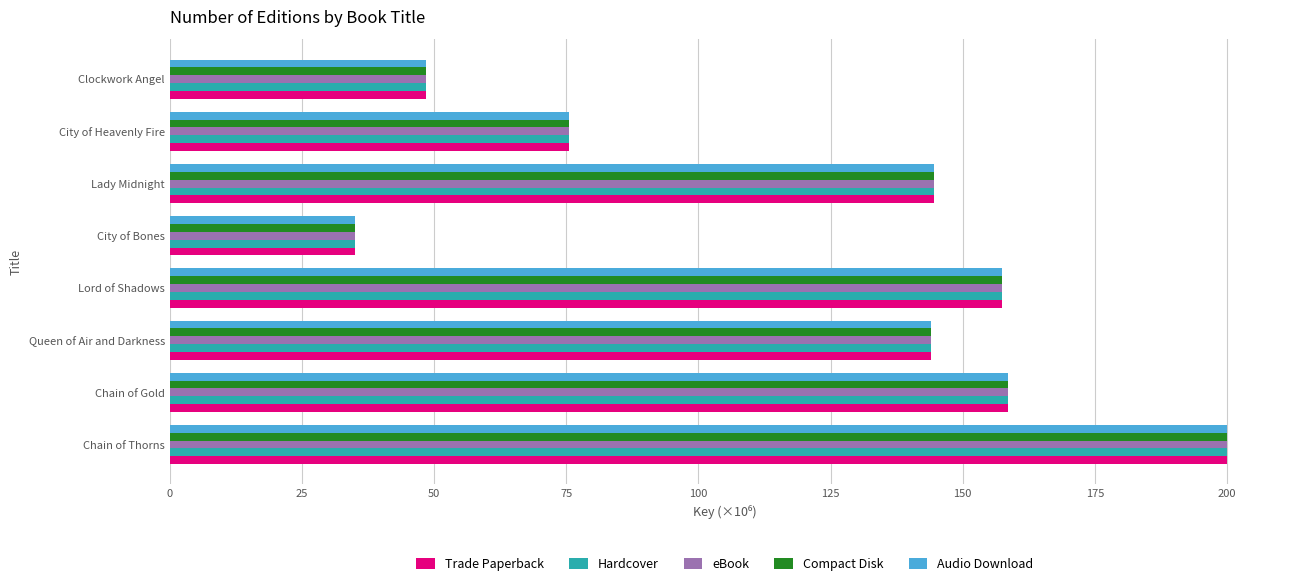

What is the total value across all series at Clockwork Angel?

242.8